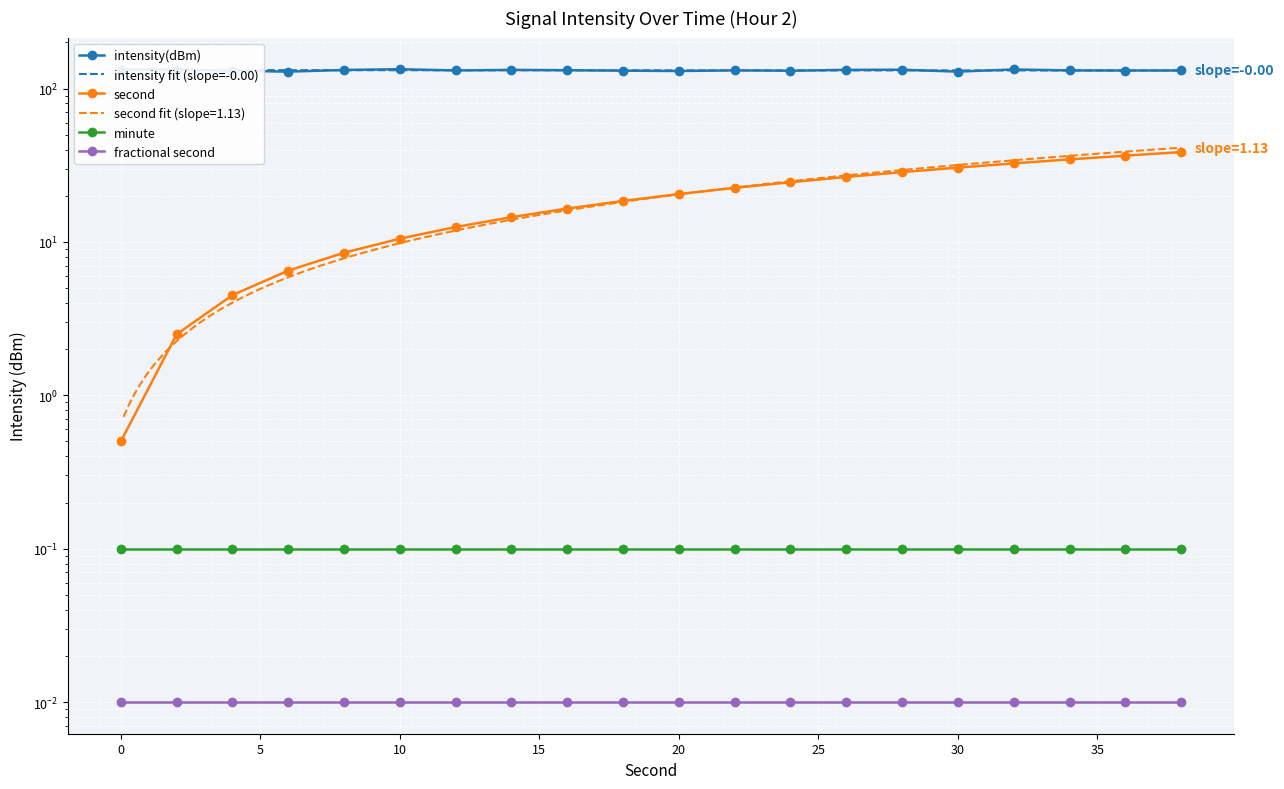

True or false: intensity(dBm) and second cross at least once.

False